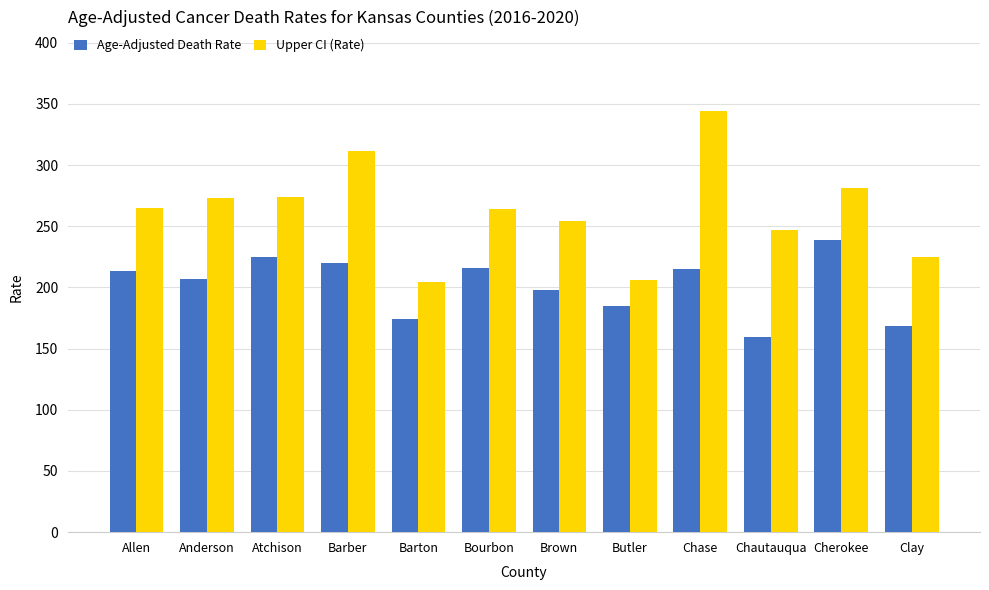

What is the difference between the highest and lowest values at Clay?

55.7